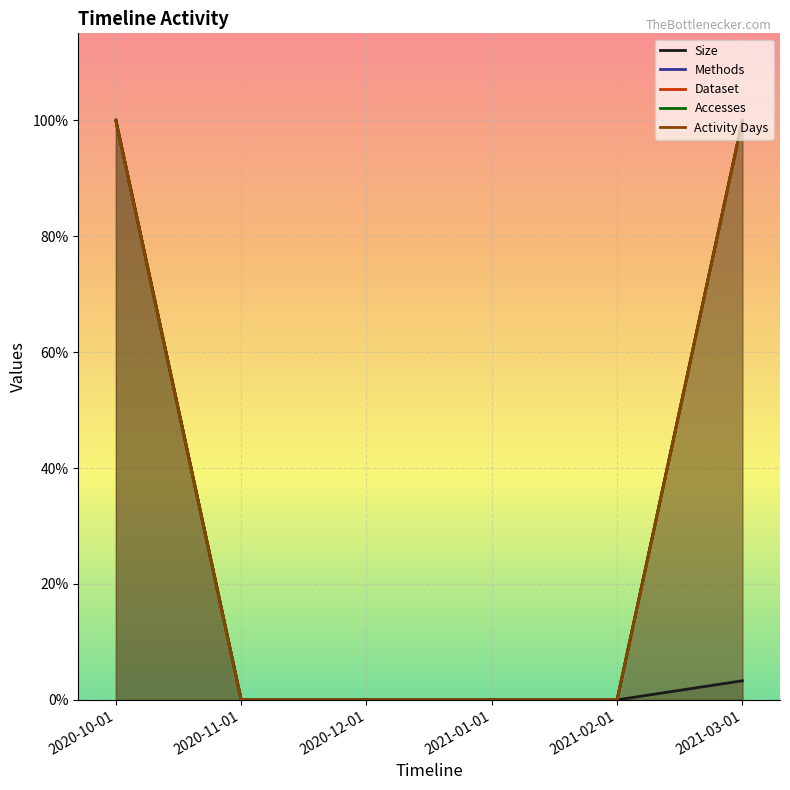

How many lines are shown in the chart?

5